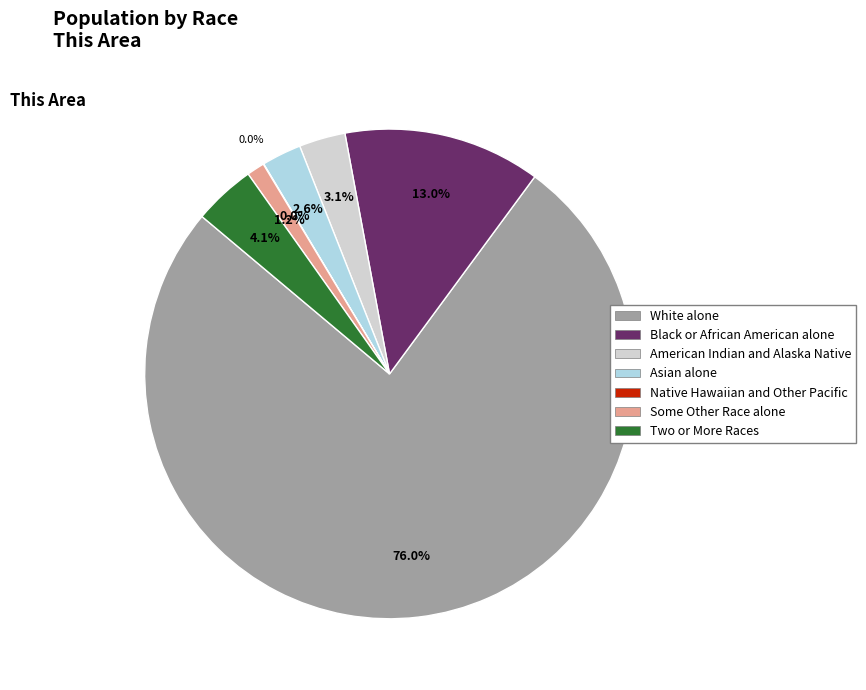

Is there any slice that represents more than half of the pie?

Yes